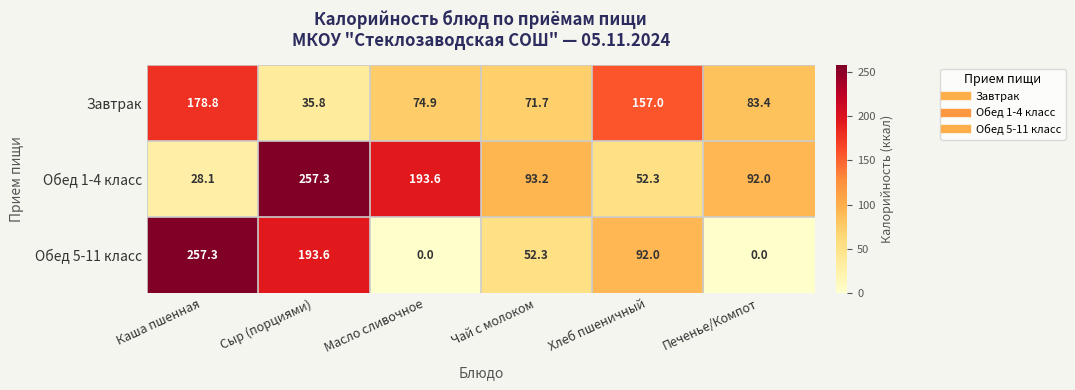

Which series changed the most between Масло сливочное and Хлеб пшеничный?

Обед 1-4 класс